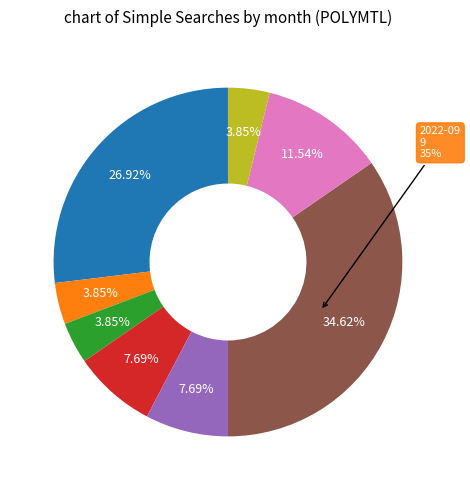

Is there any slice that represents more than half of the pie?

No